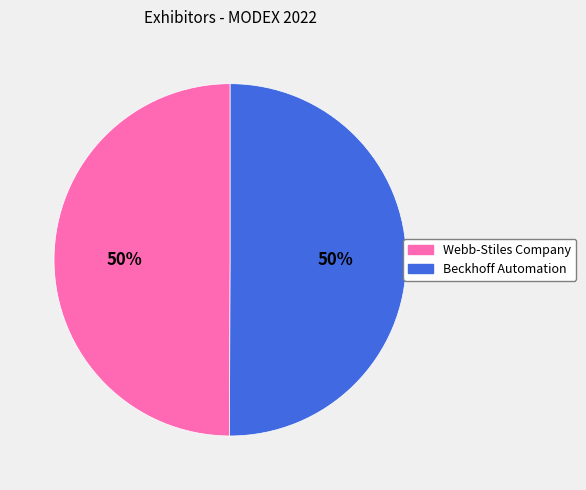

Approximately how many times larger is the value at Beckhoff Automation compared to Webb-Stiles Company?

1.0